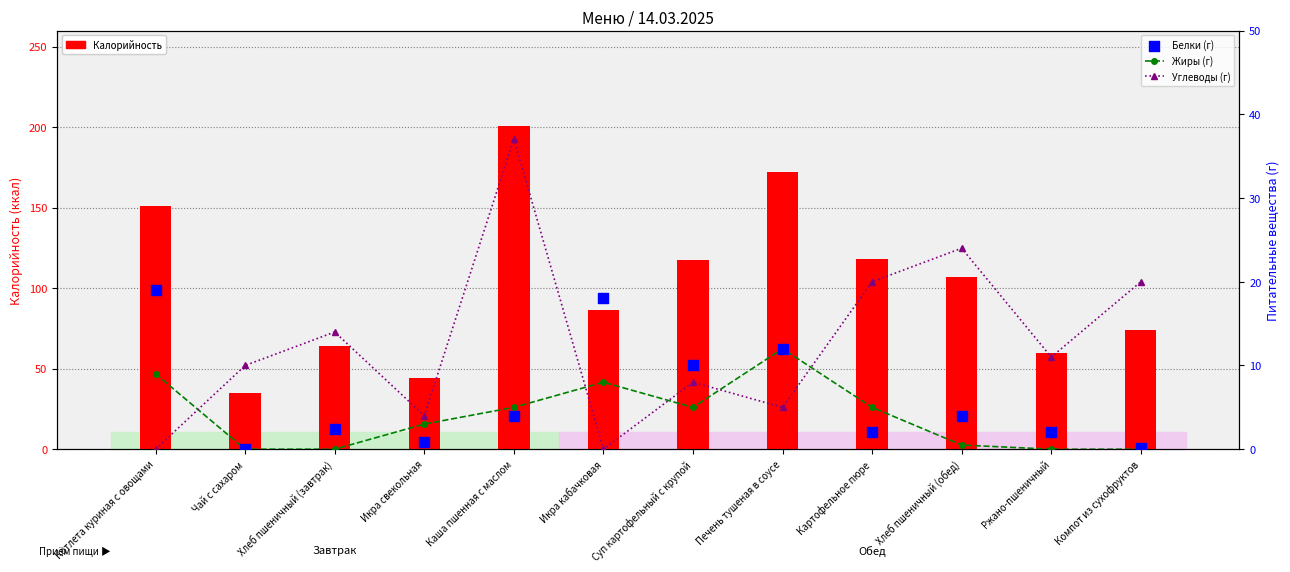

Which series has the largest total across all categories?

Калорийность